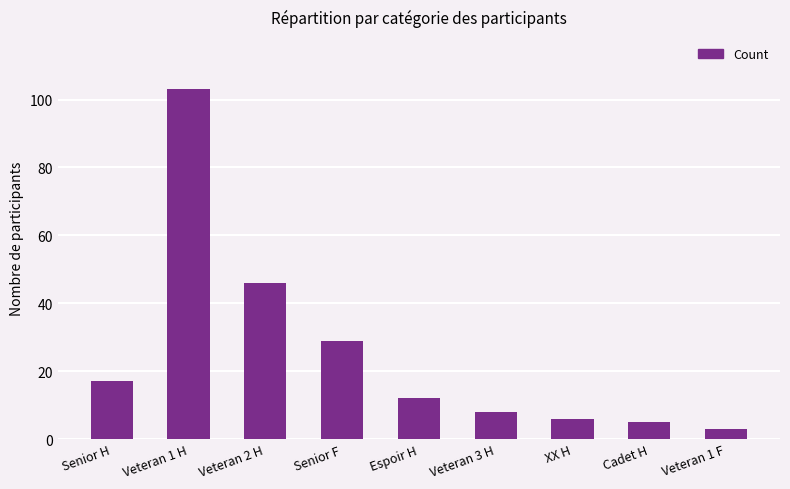

How many data points are less than 12?

4